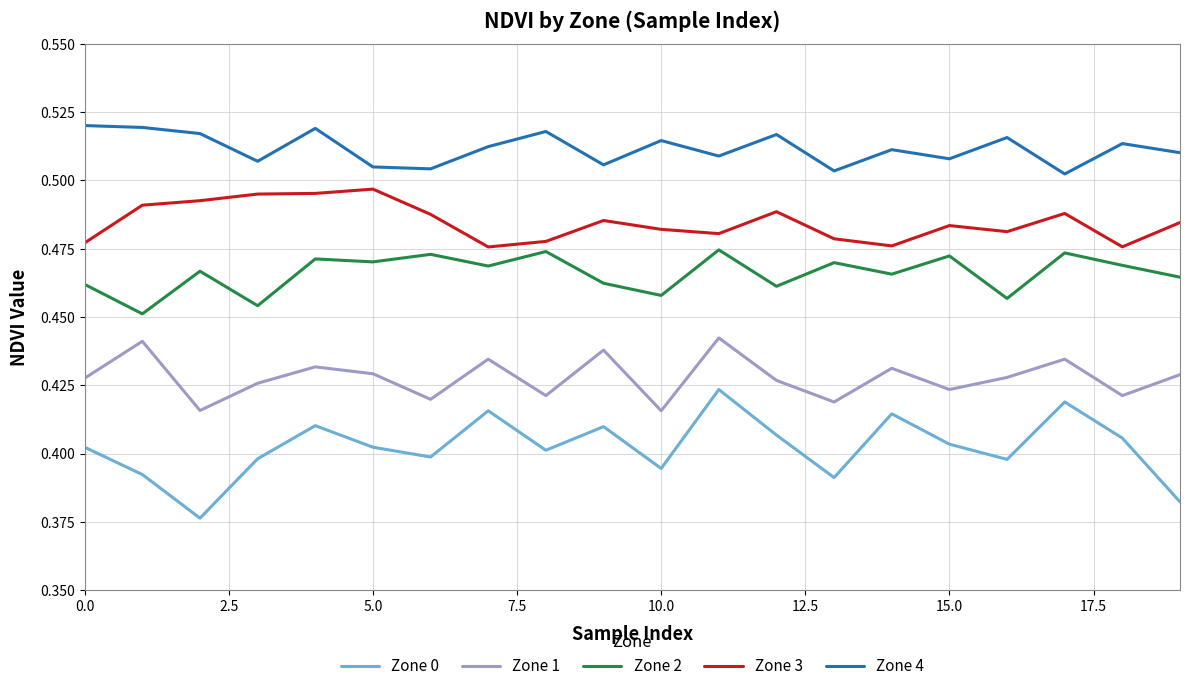

Which series has the largest range (max minus min)?

Zone 0